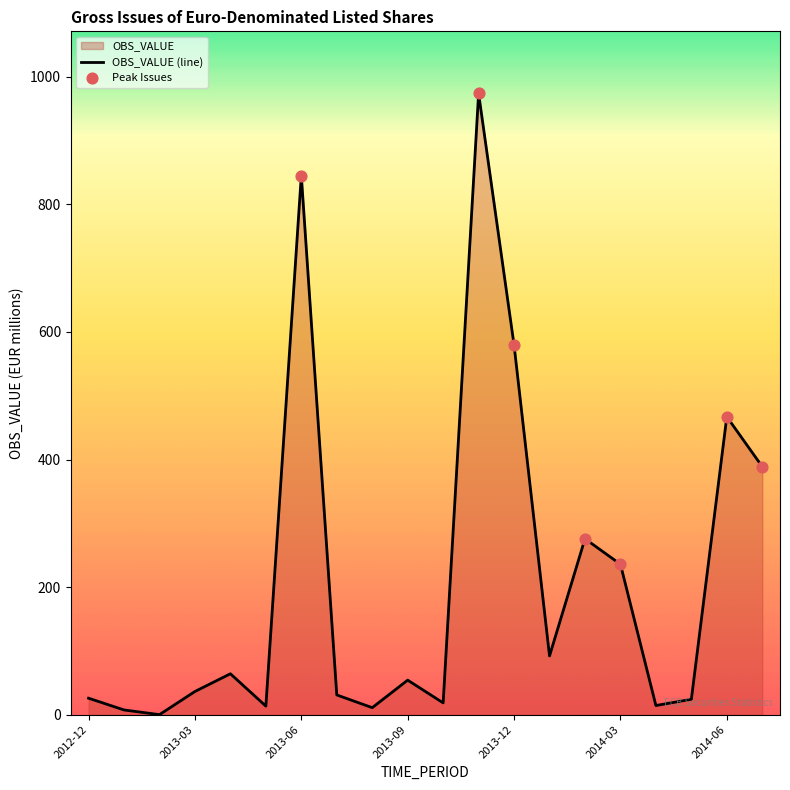

What is the change in value from 2013-05 to 2013-07?

+17.5